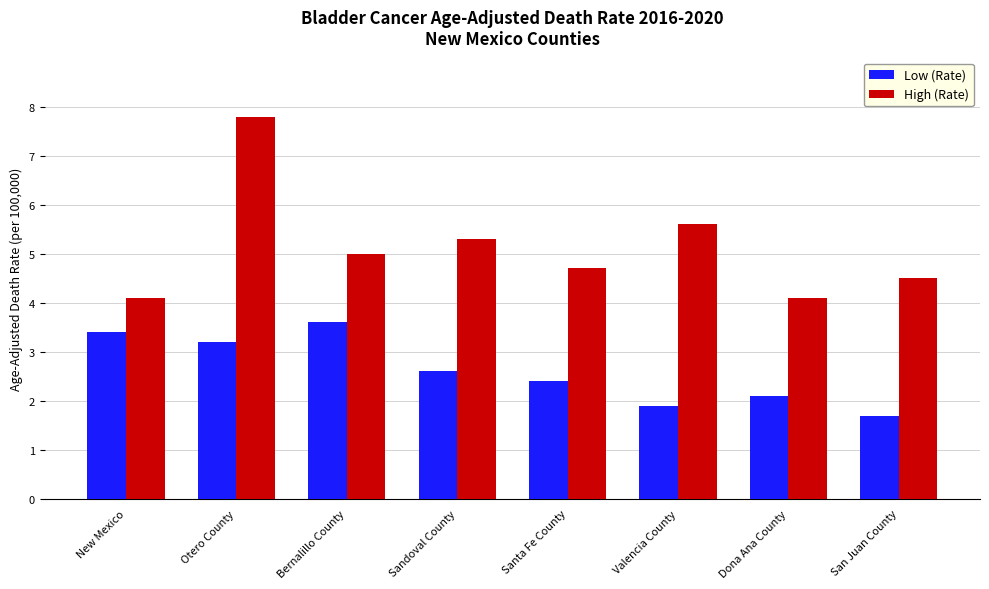

Rank the series by their average value, from lowest to highest.

Low (Rate), High (Rate)